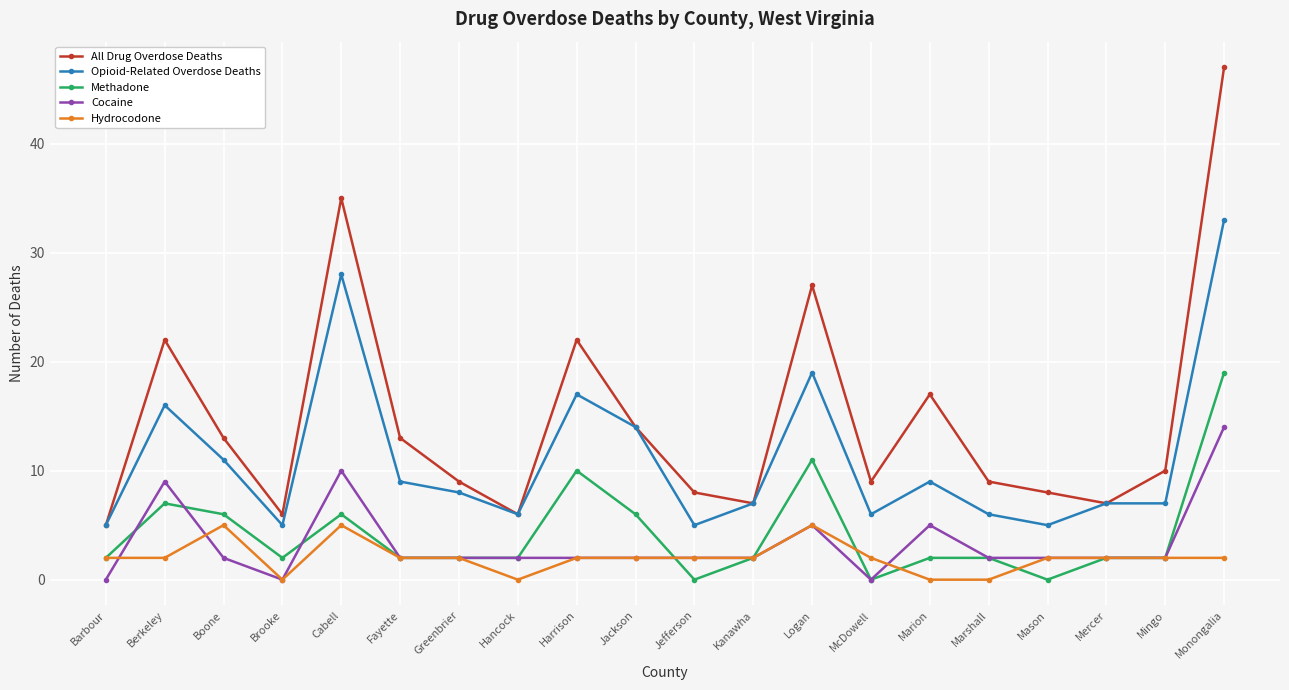

List the series in order of their peak value, lowest first.

Hydrocodone, Cocaine, Methadone, Opioid-Related Overdose Deaths, All Drug Overdose Deaths